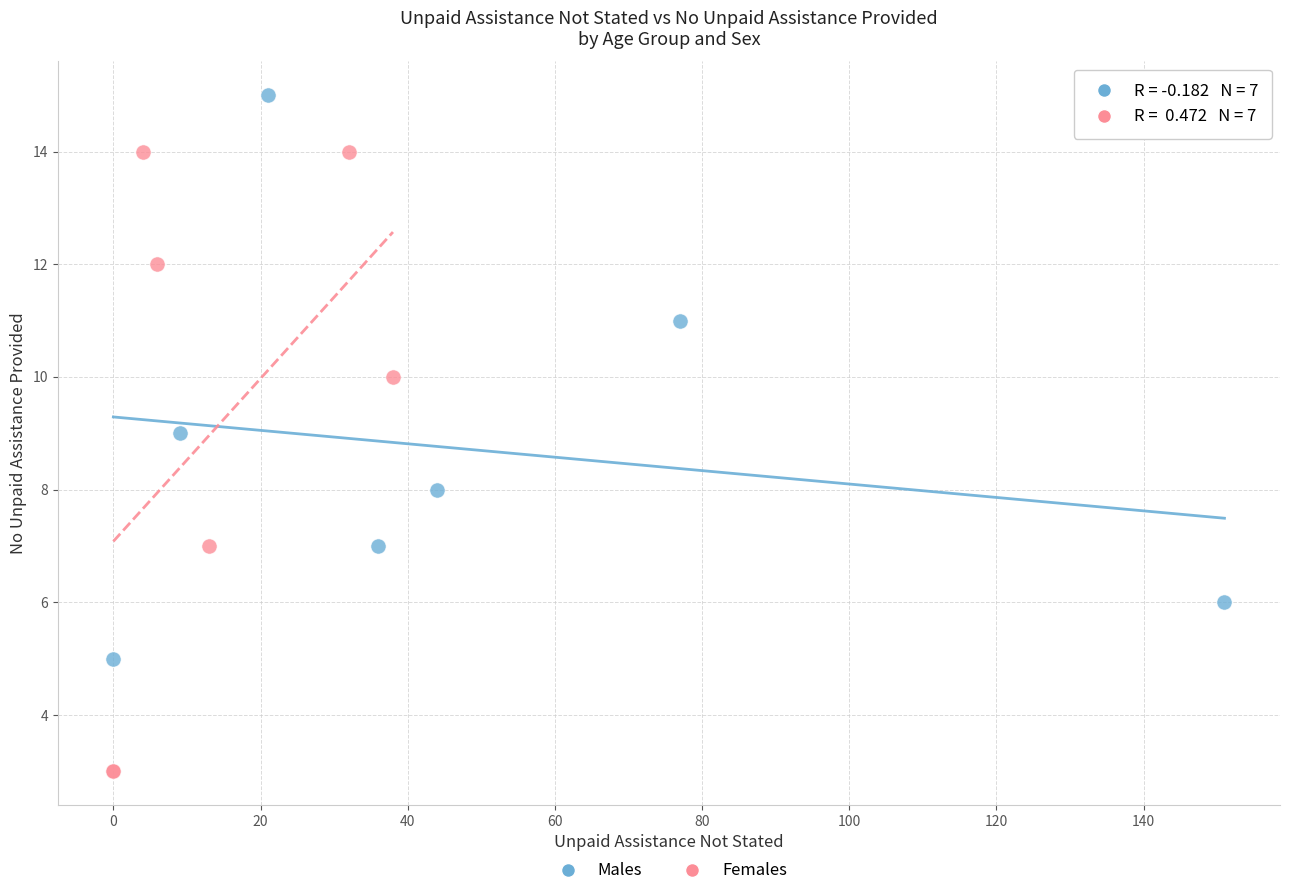

What are all the series names shown in the legend?

Males, Females